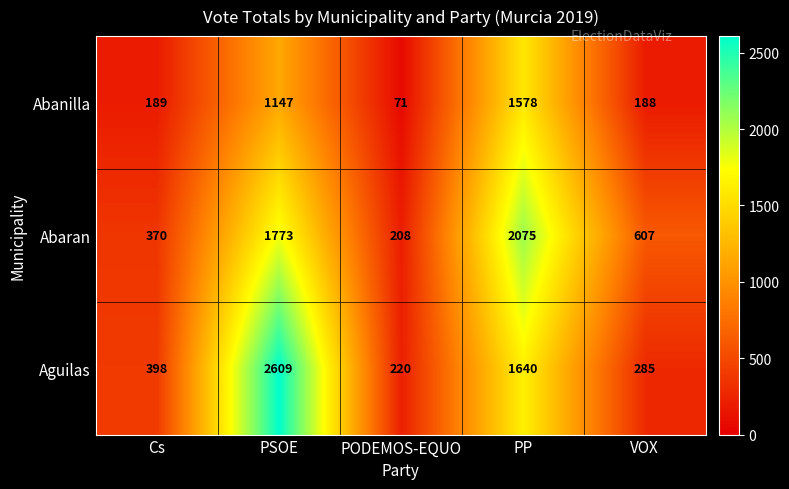

The Abaran series shows 607 at VOX. True or false?

True